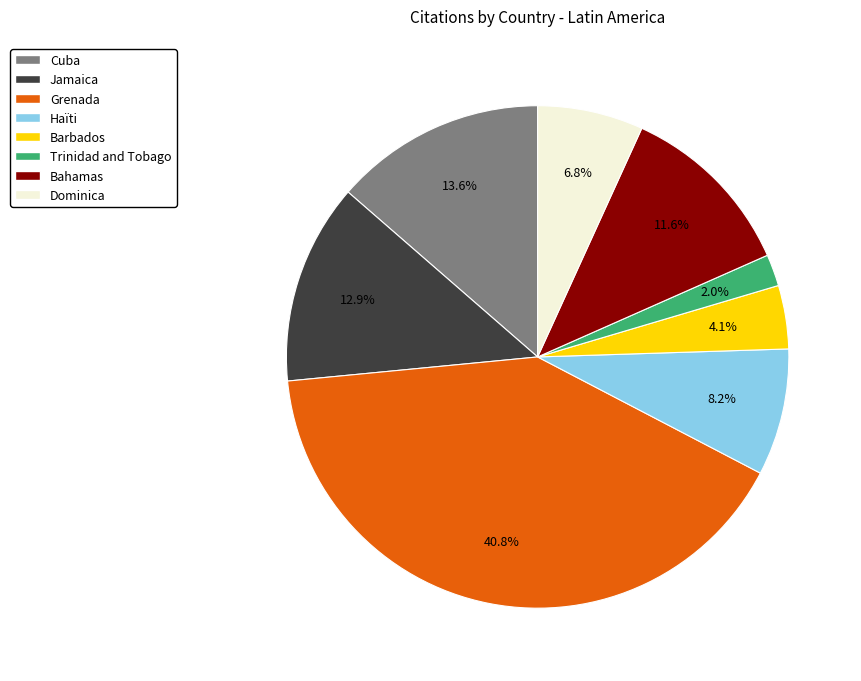

To the nearest percent, what is the average slice percentage?

12%